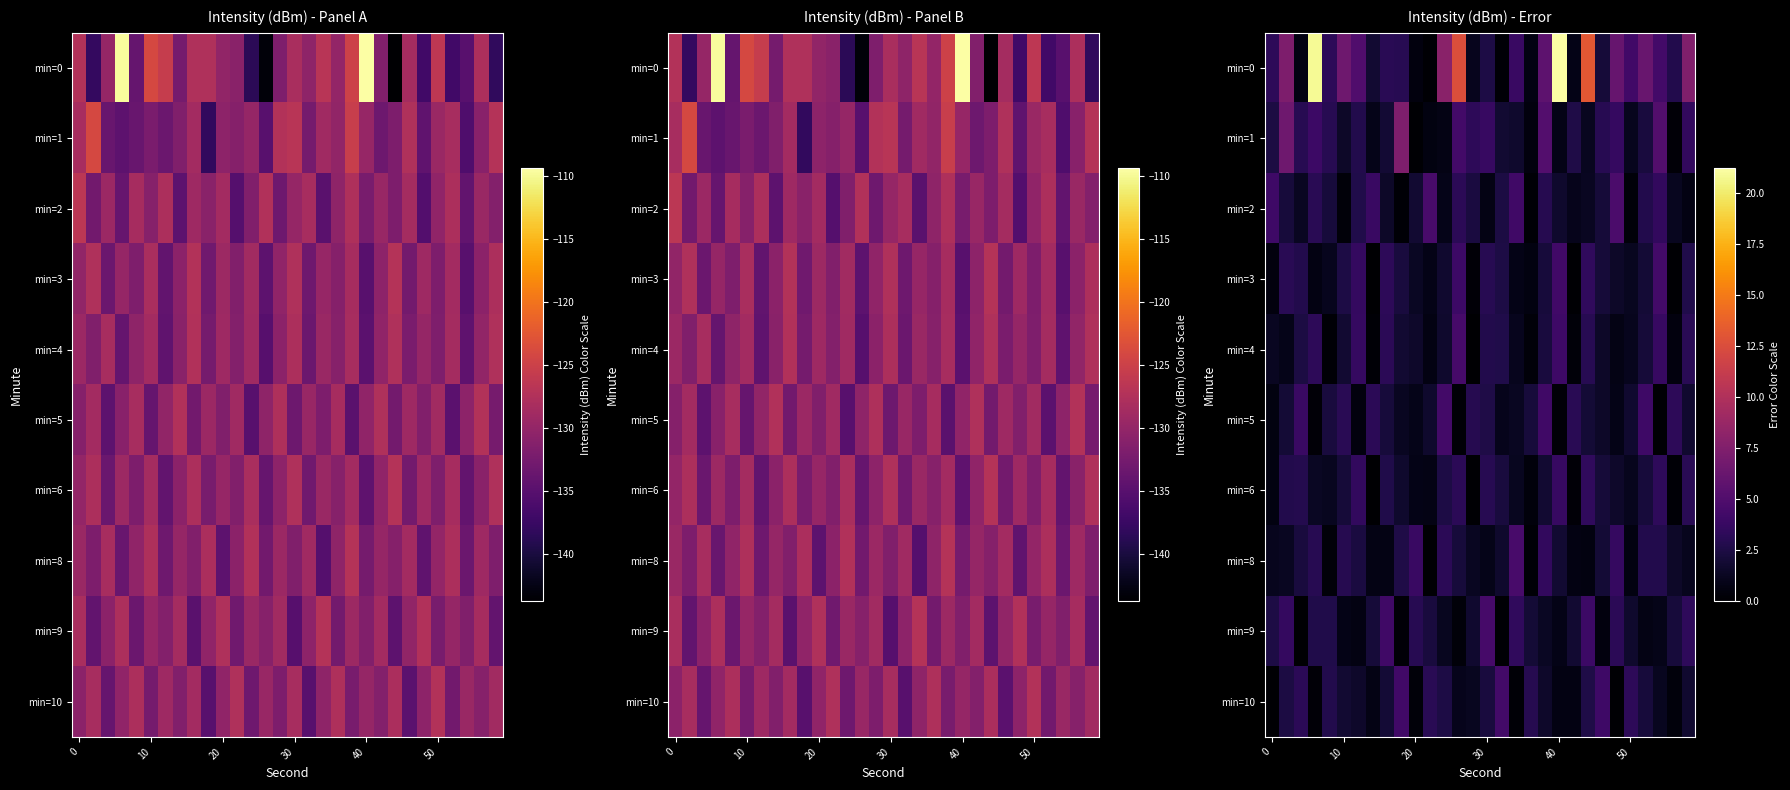

What is the total value across all series at 12?

27.1